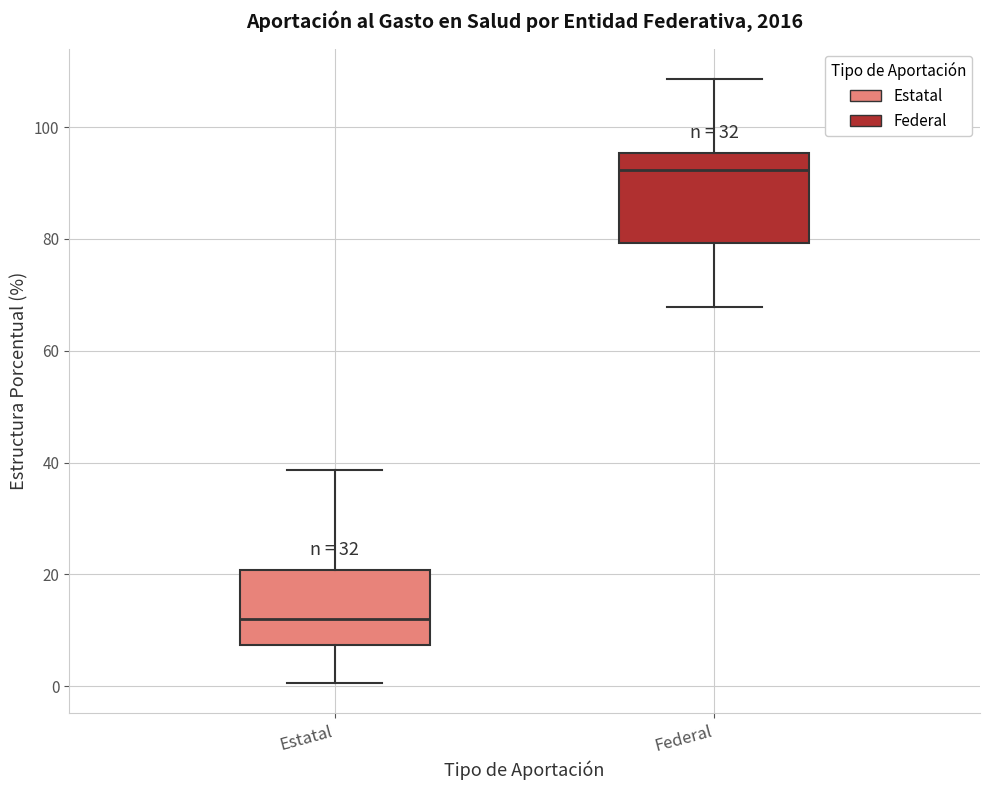

Reading left to right, transcribe this box plot: for each box, give where its median line is, the range the box spans, and where its two whiskers end, as read against the y-axis. The values are not printed on the chart, so give them approximately, as read against the axis.

Estatal: median 12, box 8 to 20, whiskers 0 to 38
Federal: median 92, box 80 to 96, whiskers 68 to 108